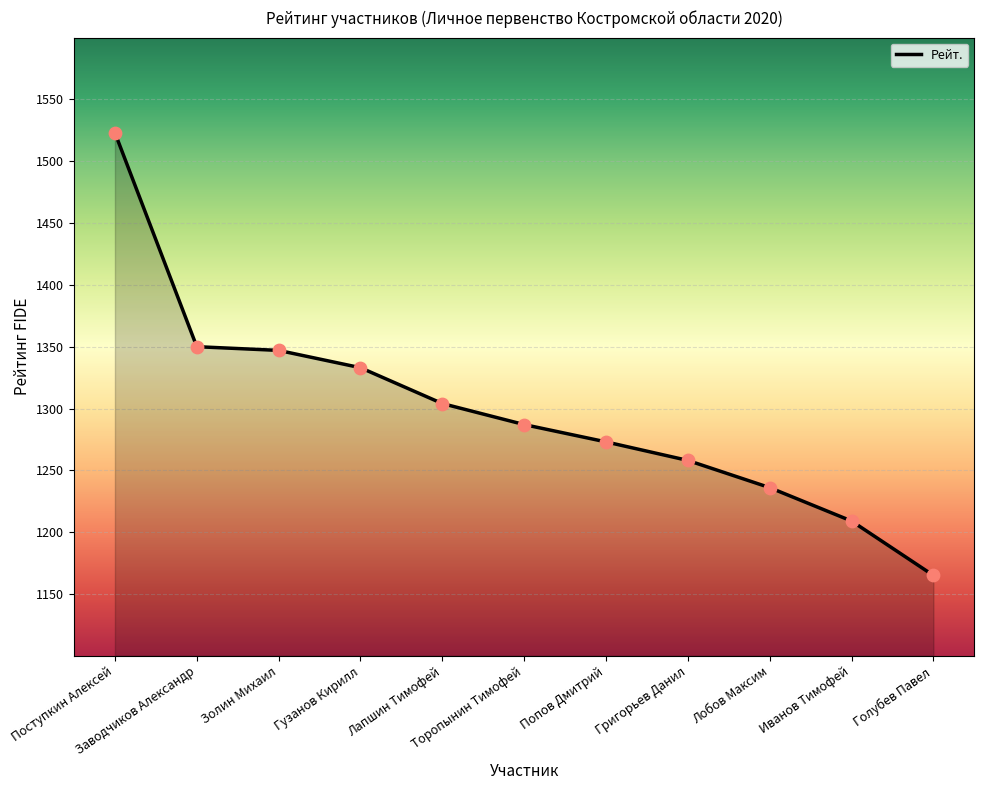

What is the ratio of the value at Лобов Максим to the value at Иванов Тимофей?

1.0